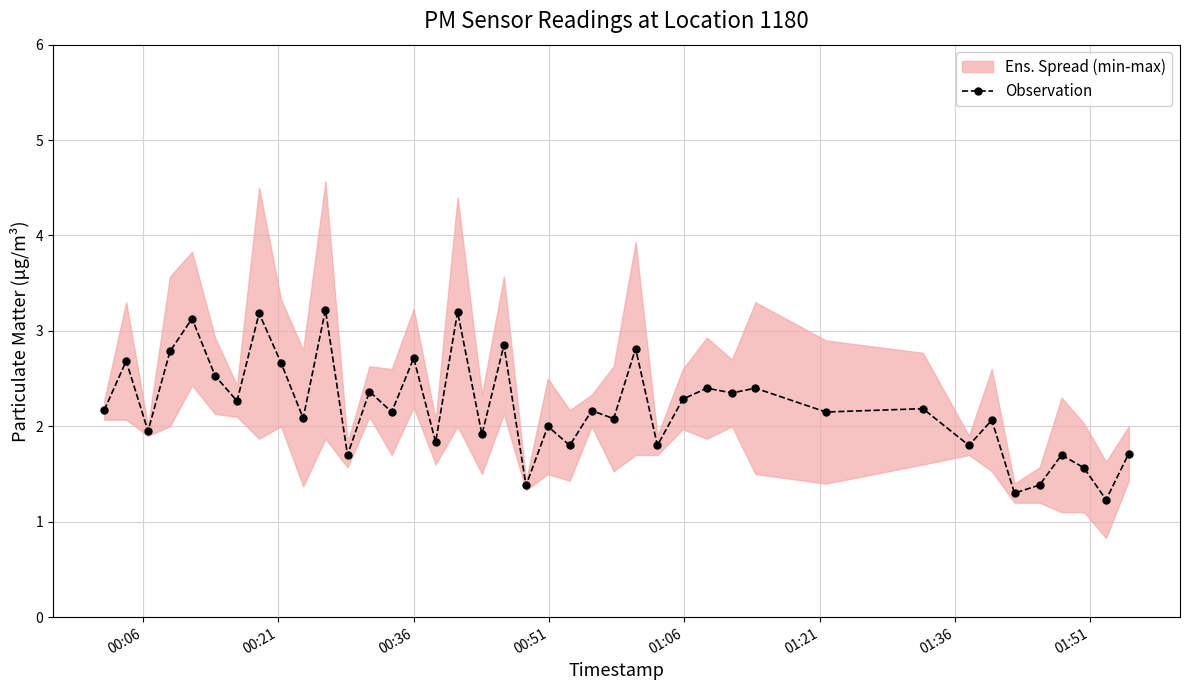

Reading left to right, extract all data points from this chart.

2.2	2.7	1.9	2.8	3.1	2.5	2.3	3.2	2.7	2.1	3.2	1.7	2.4	2.1	2.7	1.8	3.2	1.9	2.8	1.4	2.0	1.8	2.2	2.1	2.8	1.8	2.3	2.4	2.4	2.4	2.1	2.2	1.8	2.1	1.3	1.4	1.7	1.6	1.2	1.7